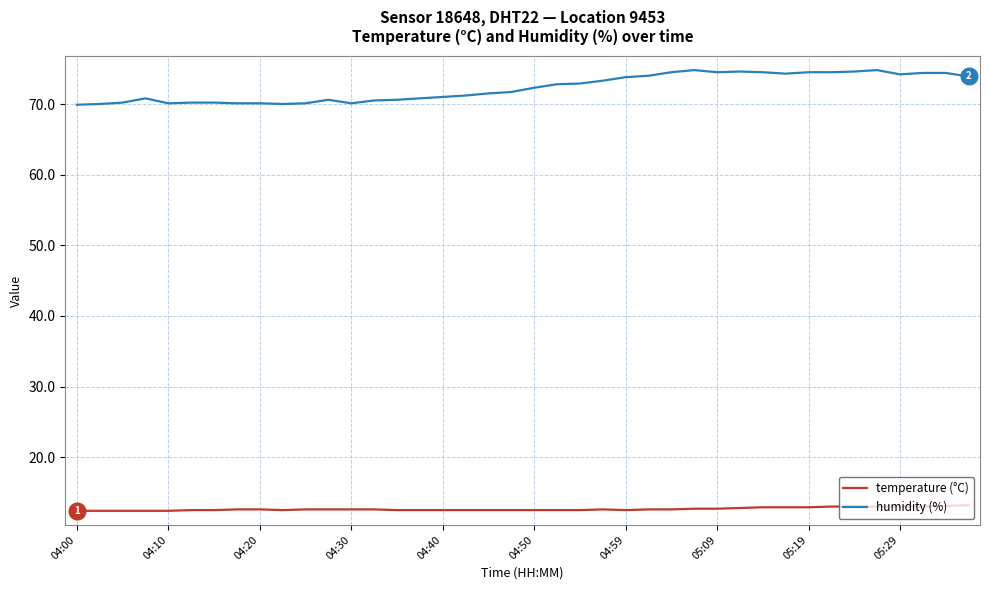

What is the highest value of the humidity (%) series?

74.8